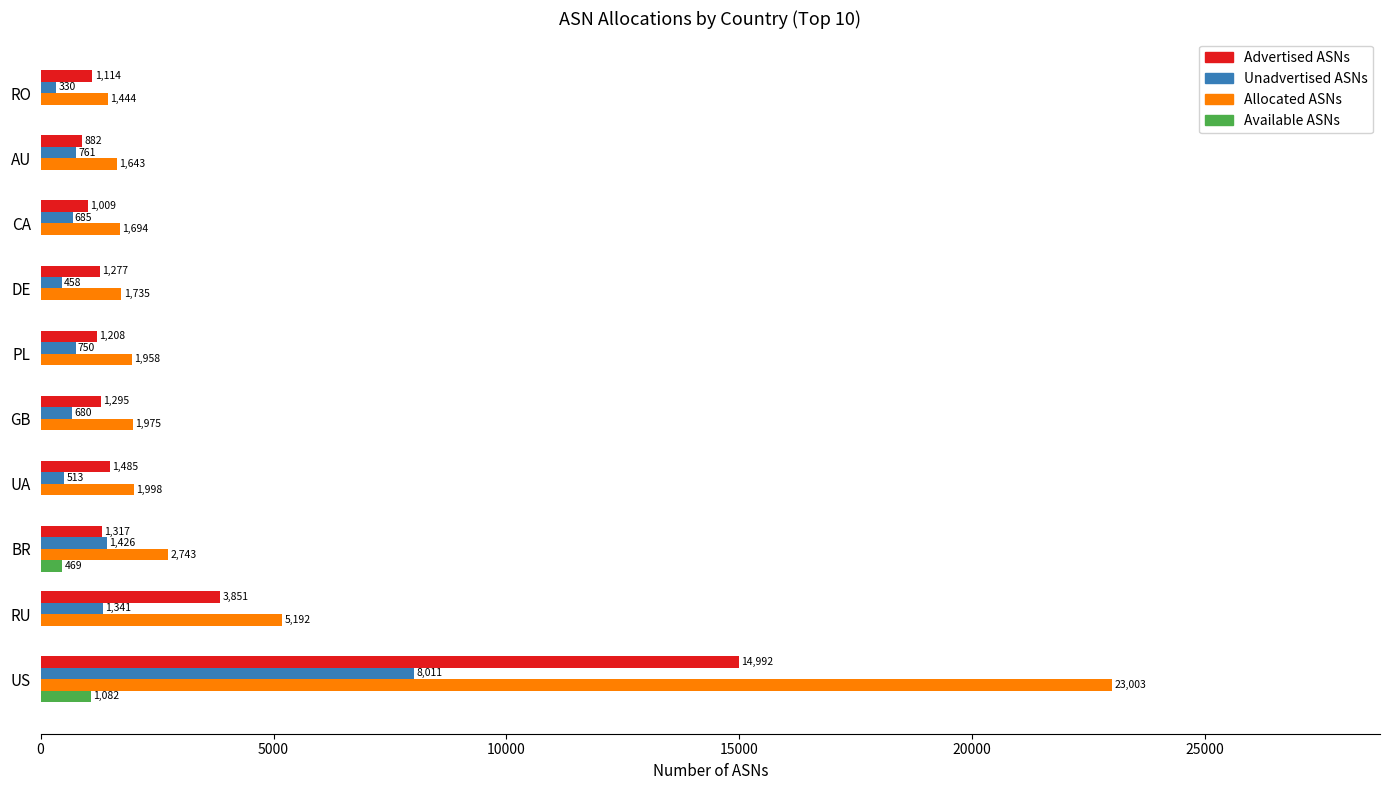

Which series changed the most between PL and CA?

Allocated ASNs